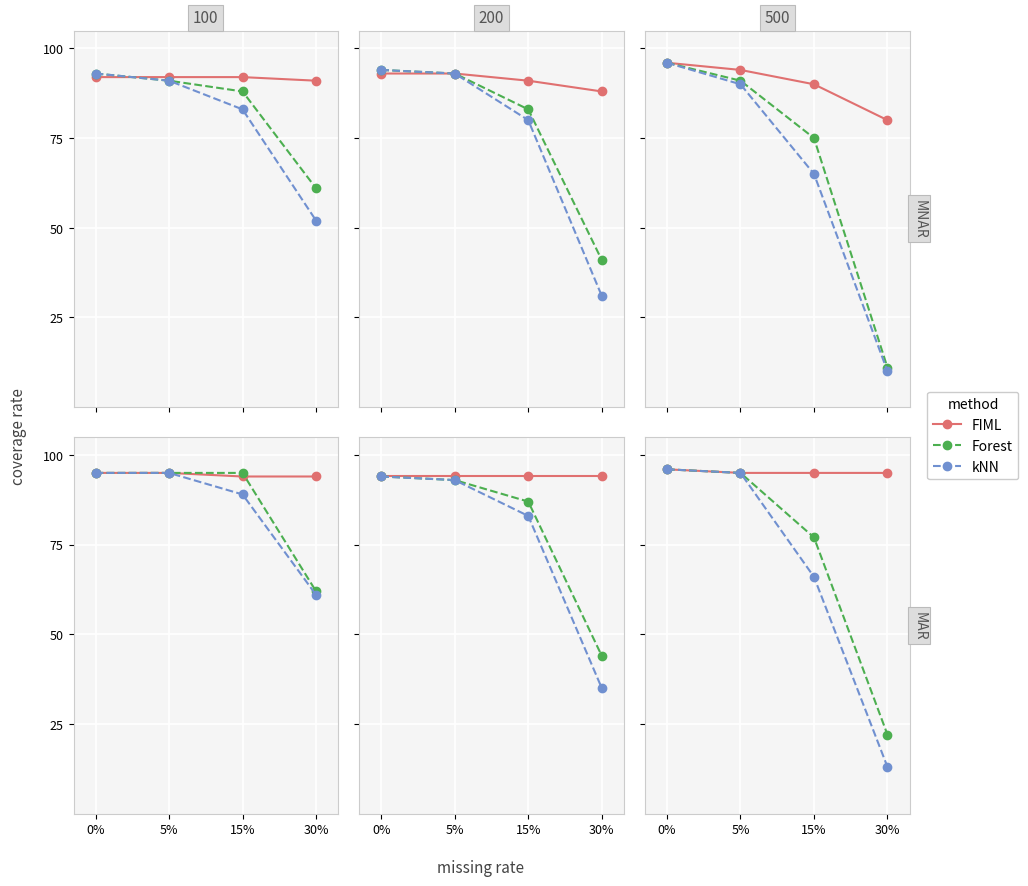

What is the difference between the Forest values at 15% and 5%?

18